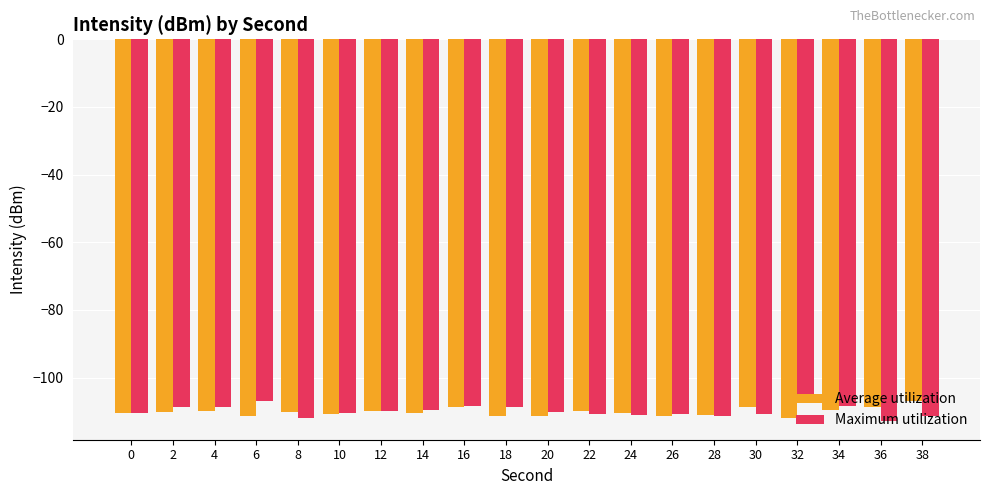

What is the difference between the highest and lowest values at 18?

2.5